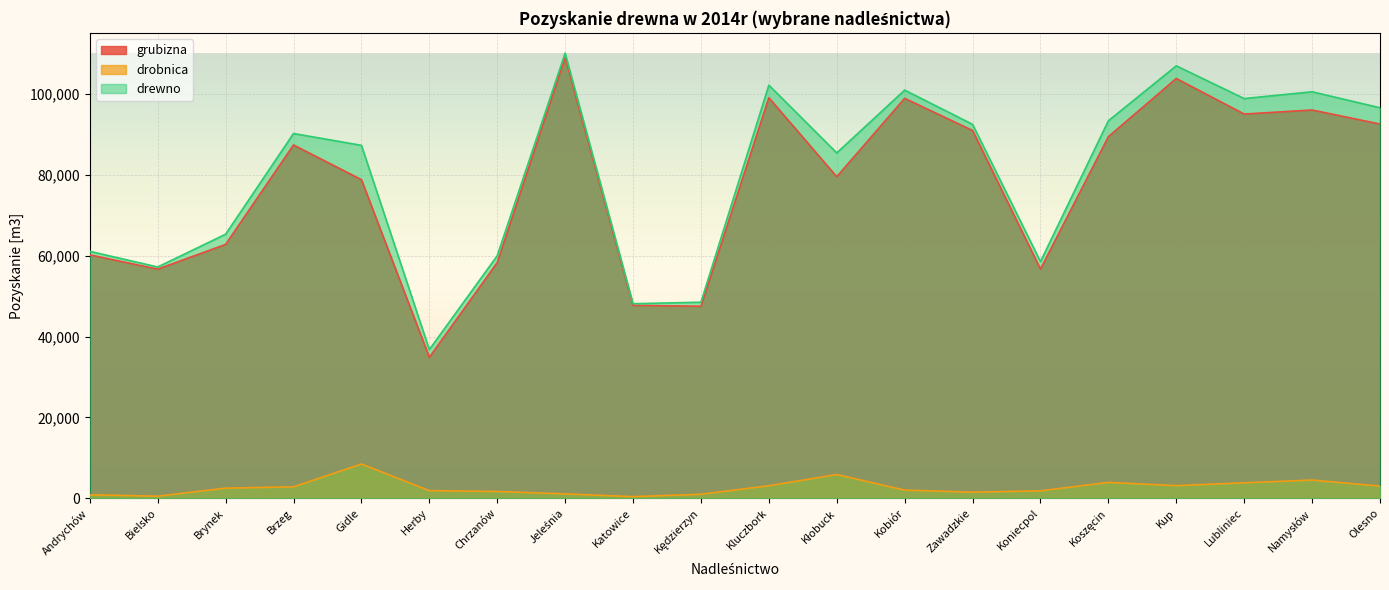

Count the number of data series in this chart.

3